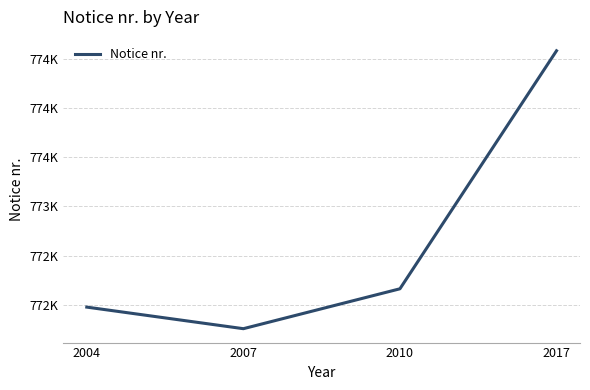

What is the value of the 2nd point from the left?

771758